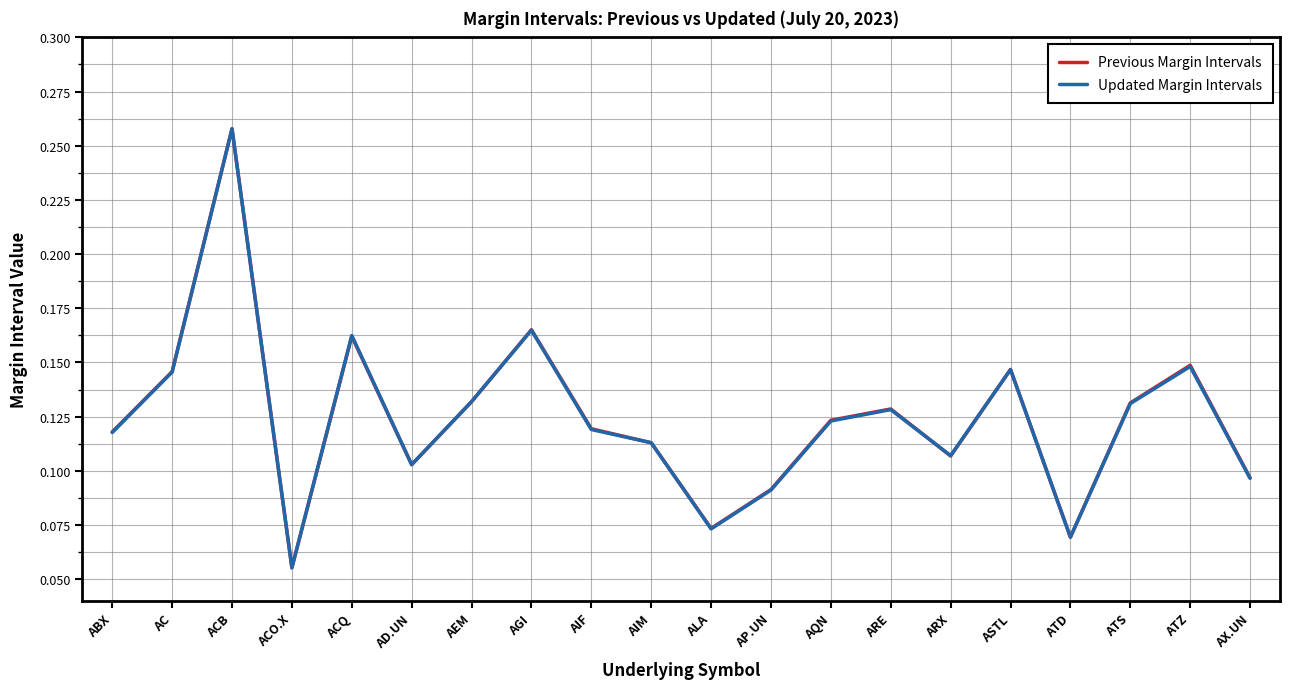

What position from the left is ACB?

3